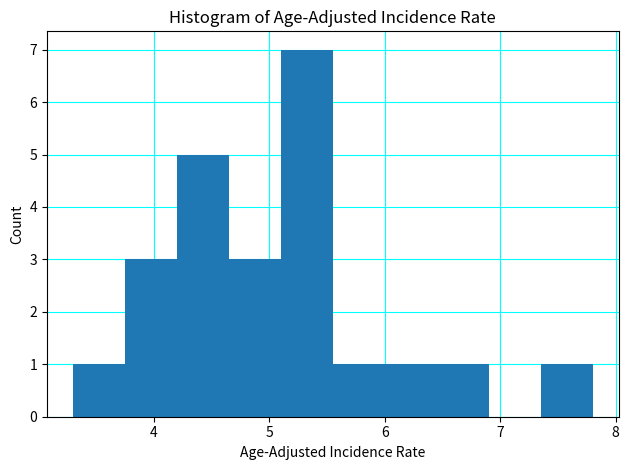

Reading left to right, transcribe this chart: for each bar, give the range it covers on the x-axis and its height. Neither the bar edges nor the heights are printed on the chart, so give them approximately, as read against the axes.

3.30 to 3.75: 1
3.75 to 4.20: 3
4.20 to 4.65: 5
4.65 to 5.10: 3
5.10 to 5.55: 7
5.55 to 6.00: 1
6.00 to 6.45: 1
6.45 to 6.90: 1
6.90 to 7.35: 0
7.35 to 7.80: 1